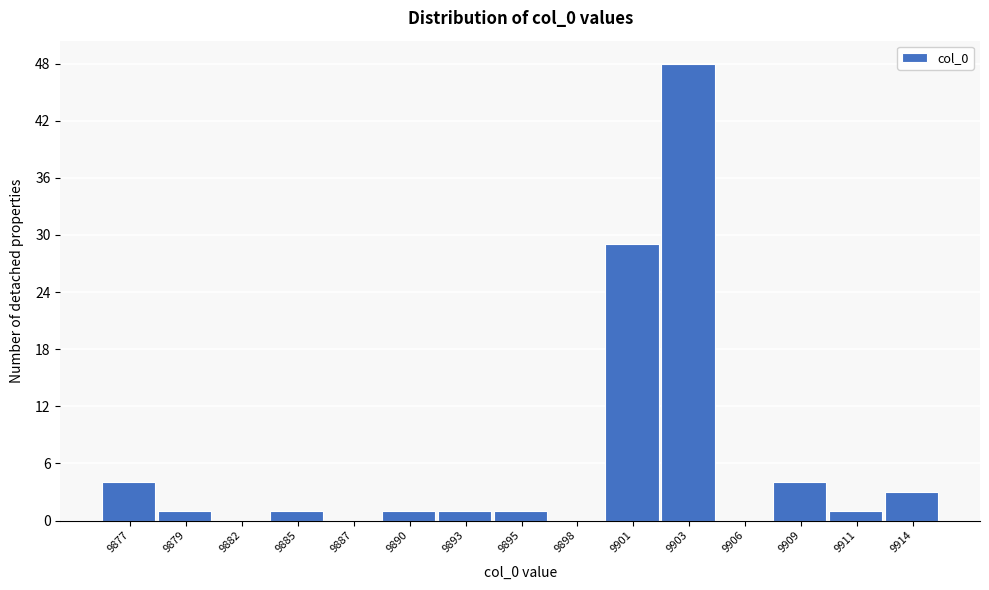

Reading right to left, extract all data points from this chart.

9914=3	9911=1	9909=4	9906=0	9903=48	9901=29	9898=0	9895=1	9893=1	9890=1	9887=0	9885=1	9882=0	9879=1	9877=4